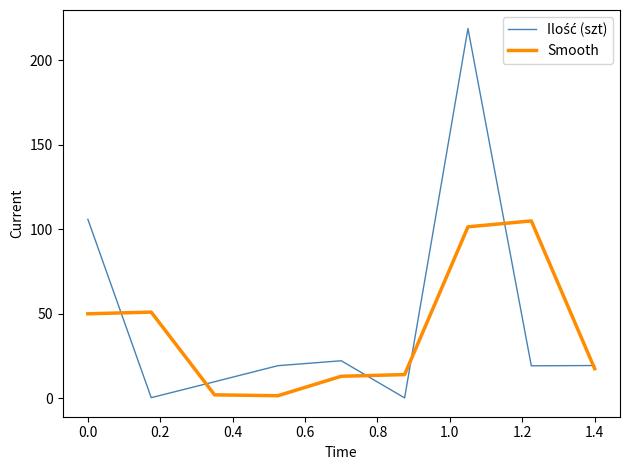

What is the maximum value shown in the chart?

219.0